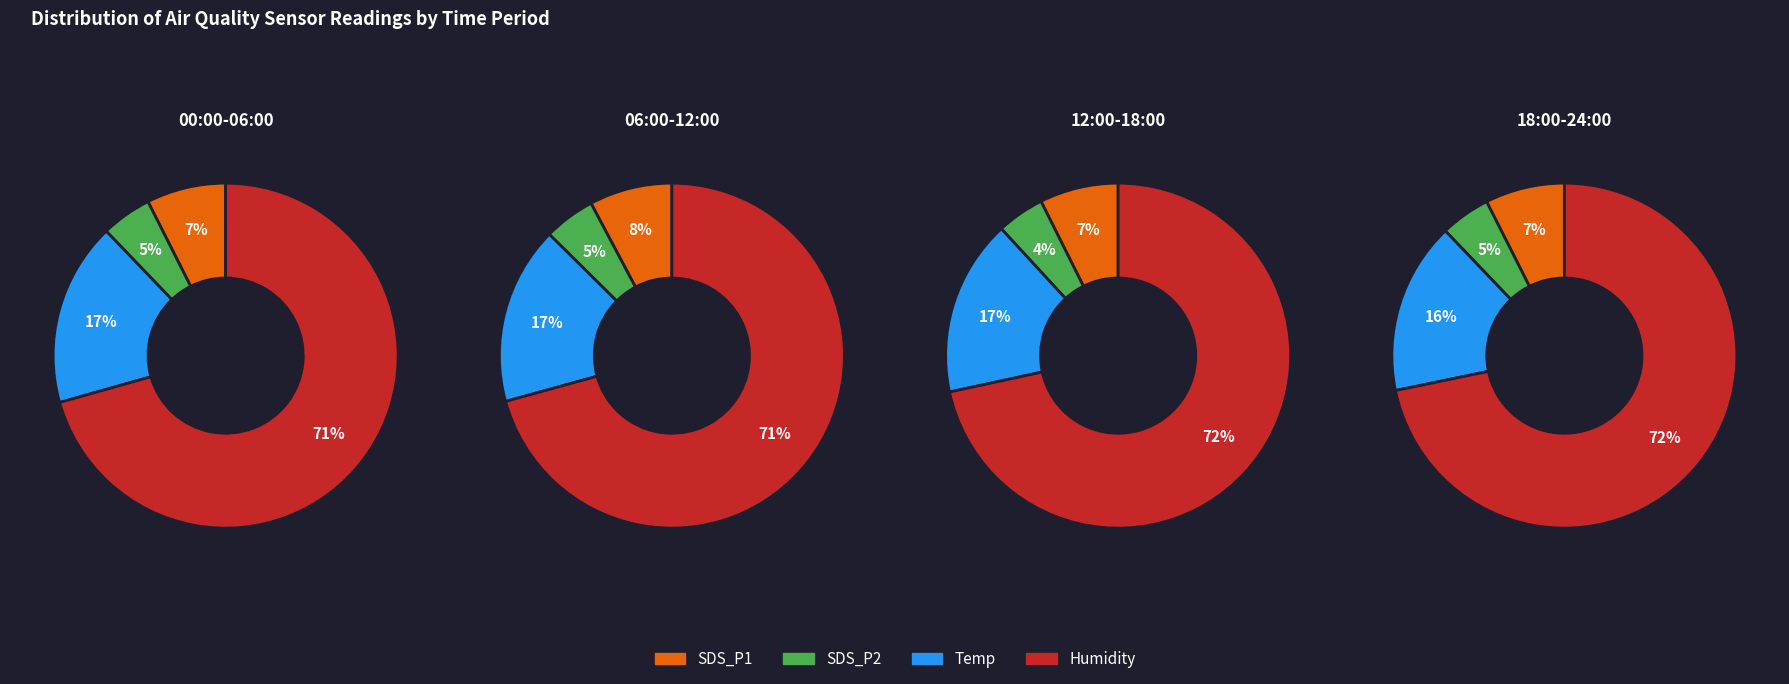

Which has a higher value, Humidity or SDS_P2?

Humidity